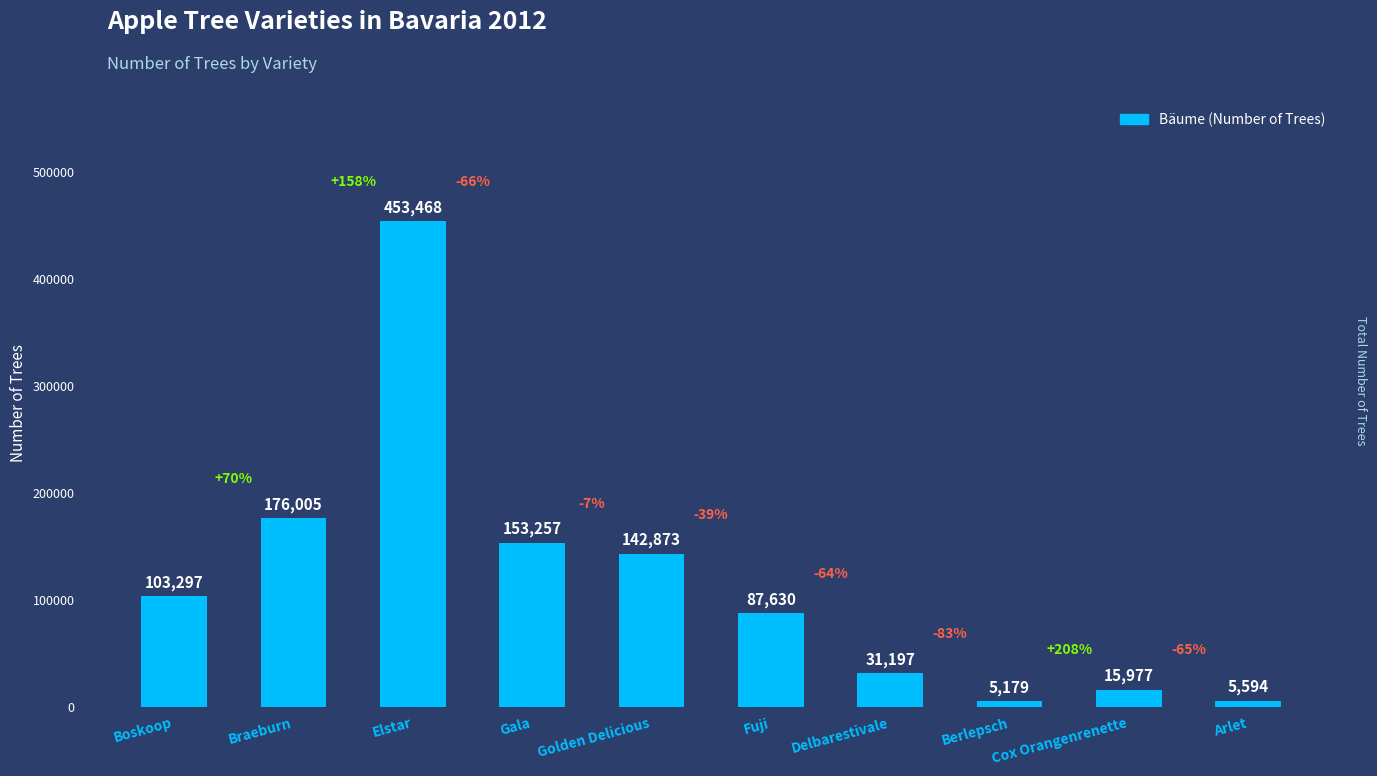

What is the change in value from Elstar to Delbarestivale?

-422271